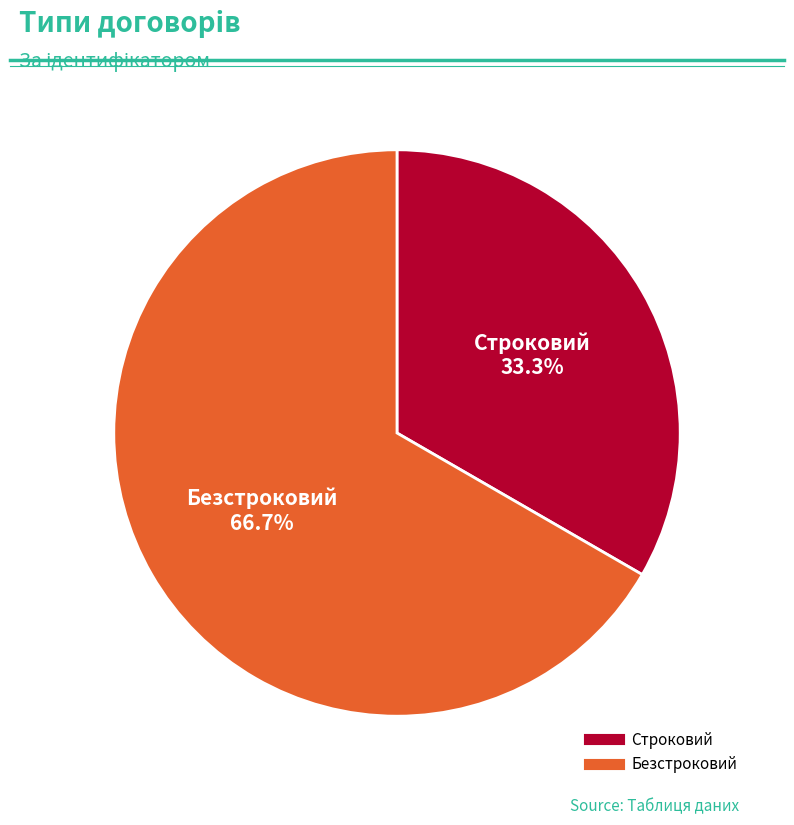

Which slice is the largest?

Безстроковий